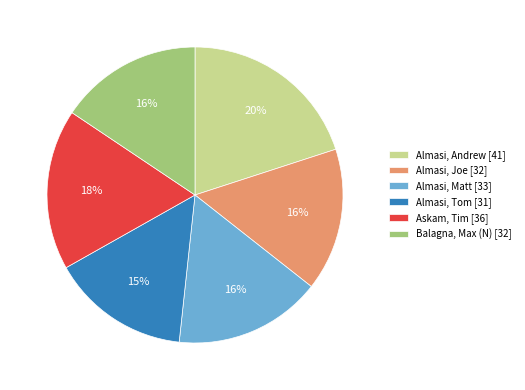

To the nearest percent, what is the average slice percentage?

17%